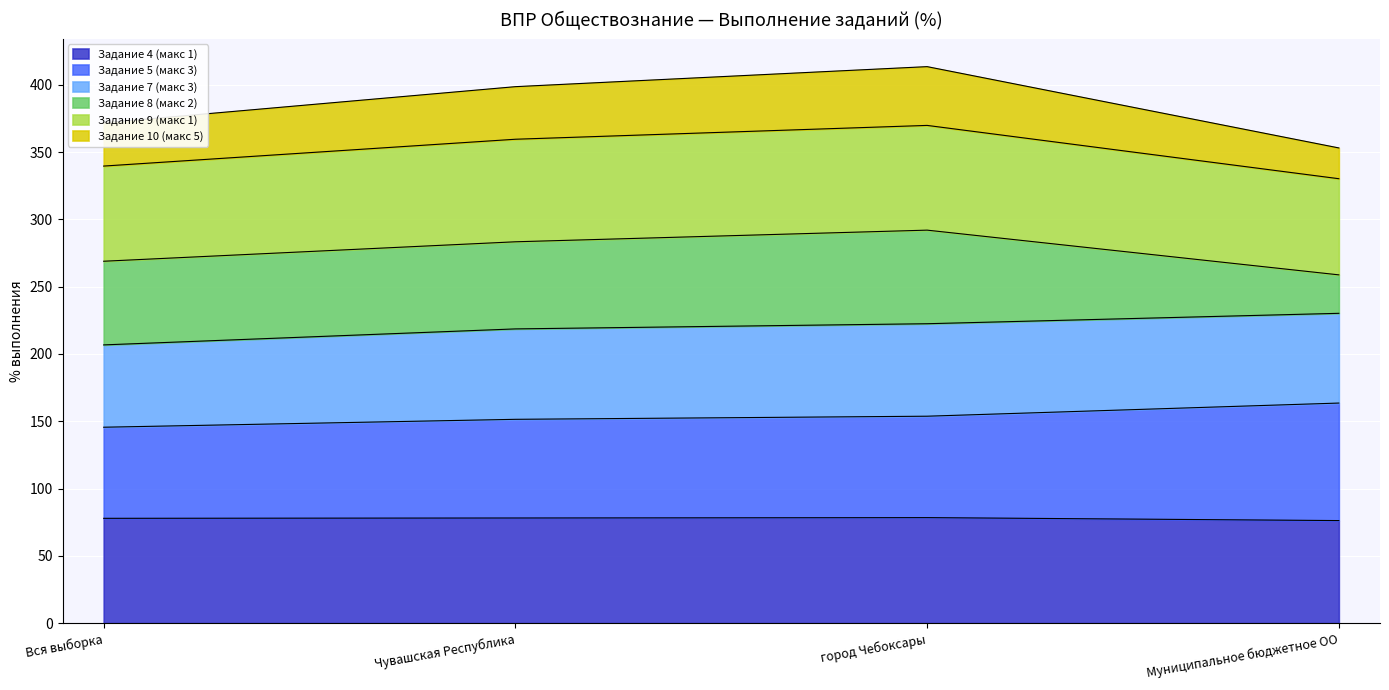

What is the minimum value for Задание 4 (макс 1)?

76.2